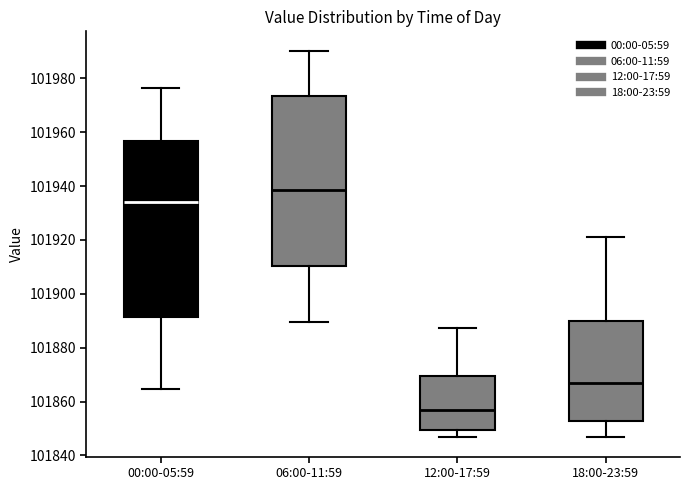

Reading left to right, transcribe this box plot: for each box, give where its median line is, the range the box spans, and where its two whiskers end, as read against the y-axis. The values are not printed on the chart, so give them approximately, as read against the axis.

00:00-05:59: median 101934, box 101892 to 101956, whiskers 101864 to 101976
06:00-11:59: median 101938, box 101910 to 101974, whiskers 101890 to 101990
12:00-17:59: median 101856, box 101850 to 101870, whiskers 101846 to 101888
18:00-23:59: median 101868, box 101852 to 101890, whiskers 101846 to 101922